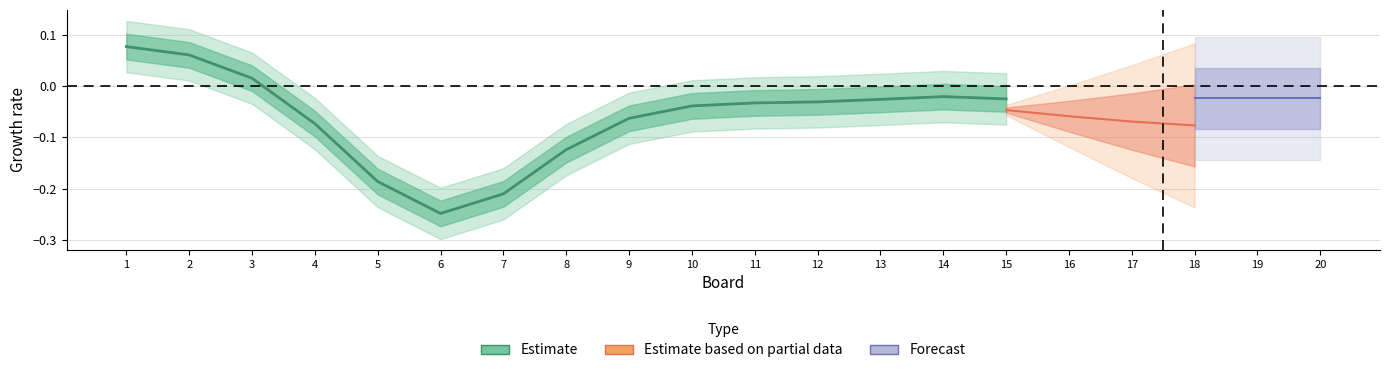

Which category has the highest value across all series?

1